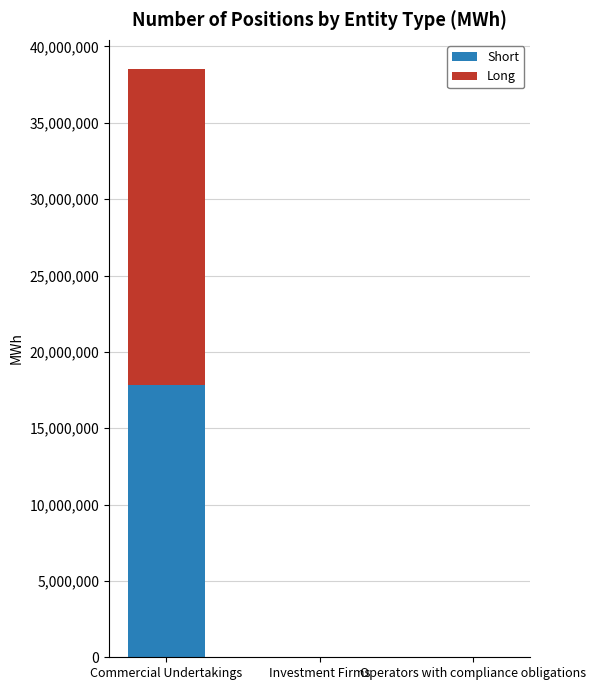

How many categories are shown in the chart?

3